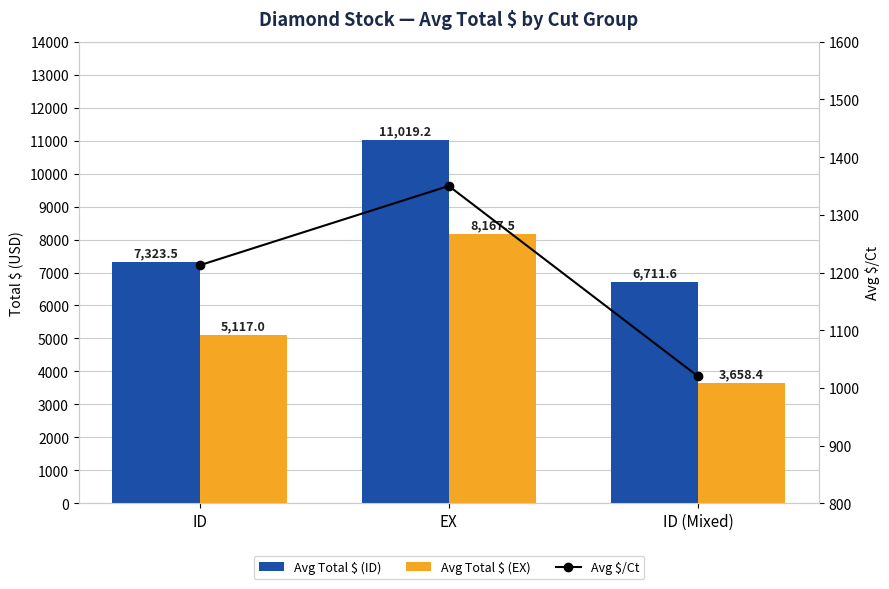

Reading left to right, what are all the values shown in this chart?

Avg Total $ (ID): 7323.5	11019.2	6711.6
Avg Total $ (EX): 5117.0	8167.5	3658.4
Avg $/Ct: 1212.5	1350.0	1020.0